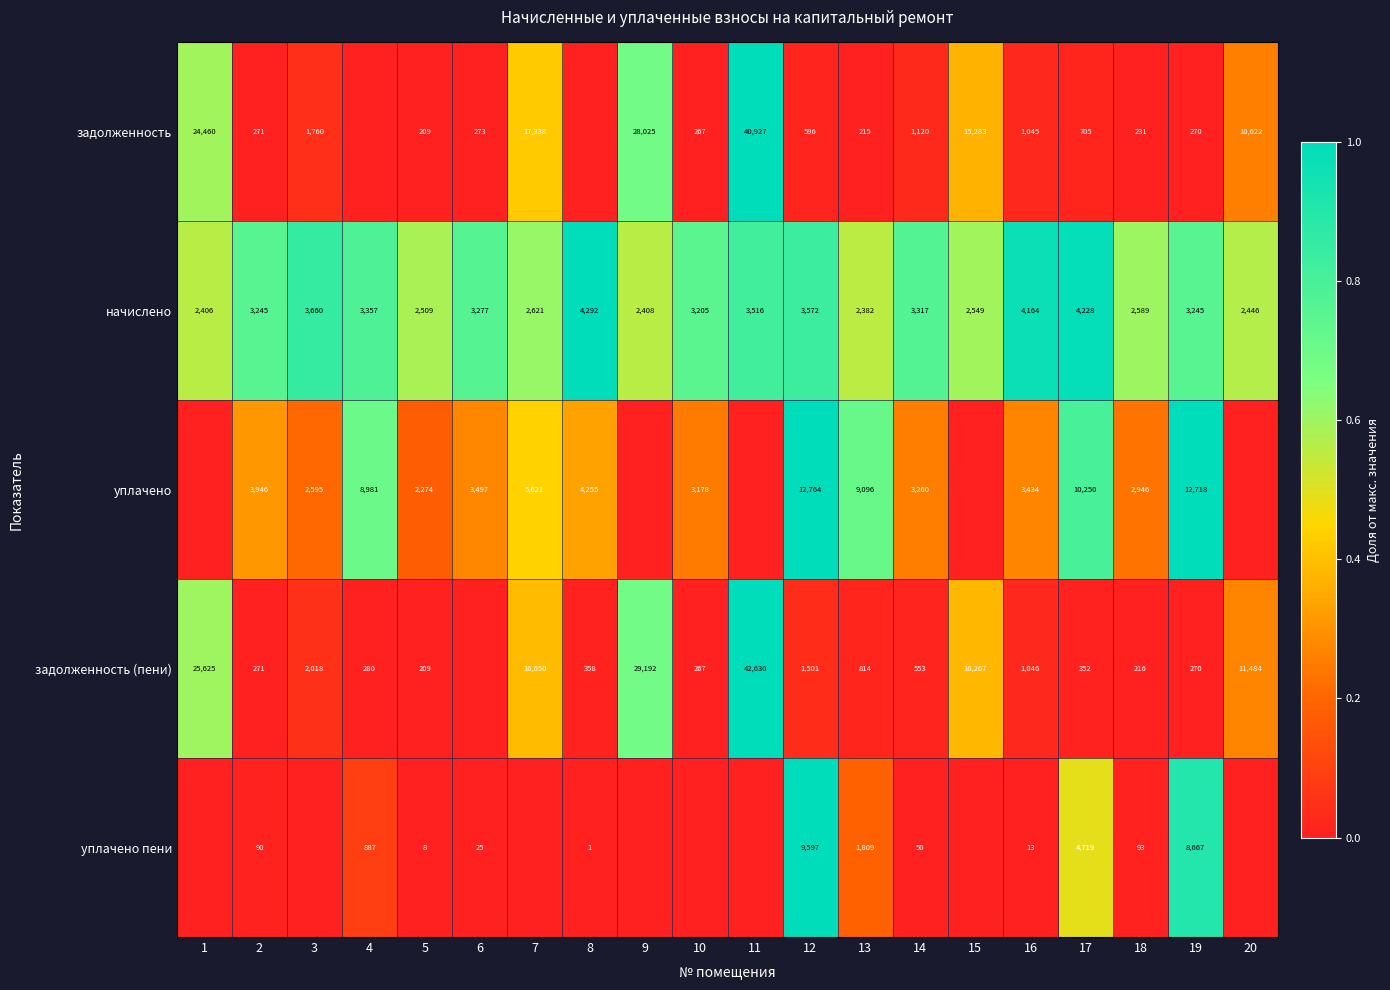

The value of уплачено пени at 13 is 779. True or false?

False